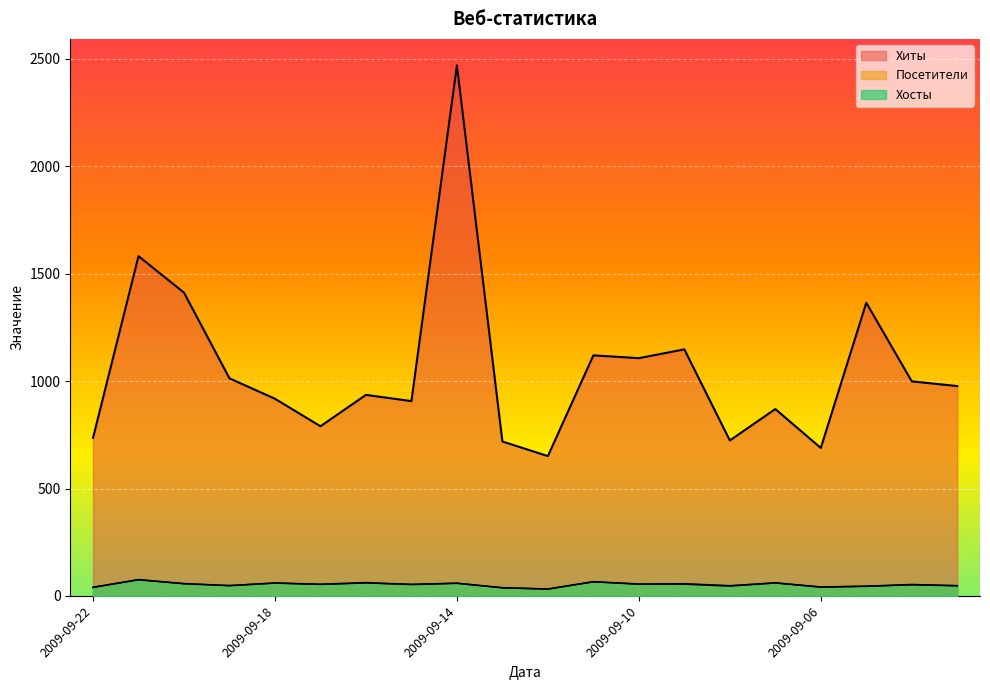

How many values in the Хиты series are below 977?

10